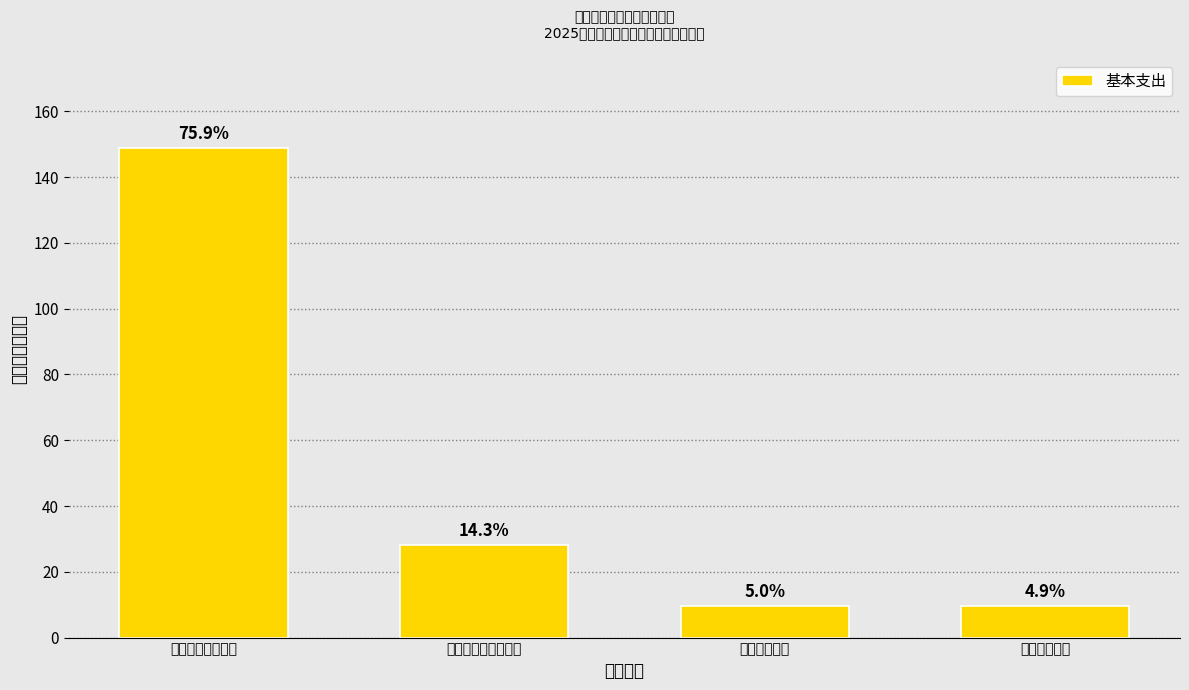

How many bars are there in total?

4